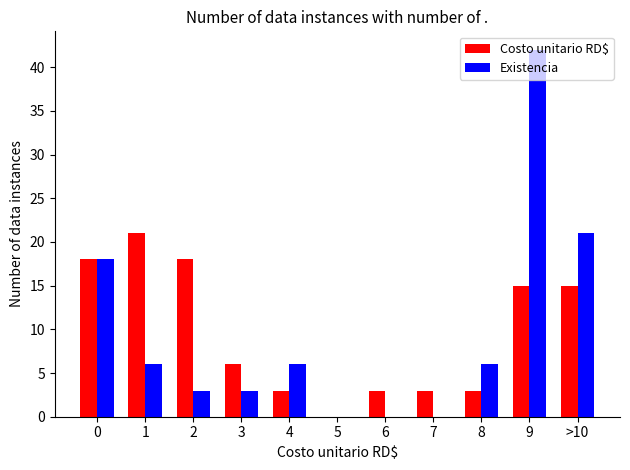

What value does the Existencia series have at 8?

6